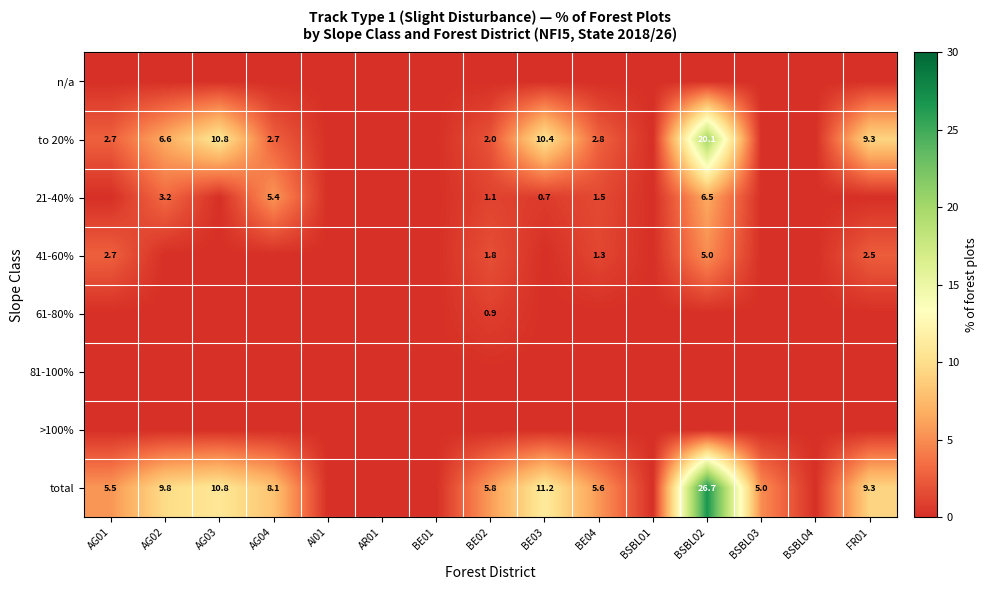

The value of to 20% at FR01 is 3.0. True or false?

False